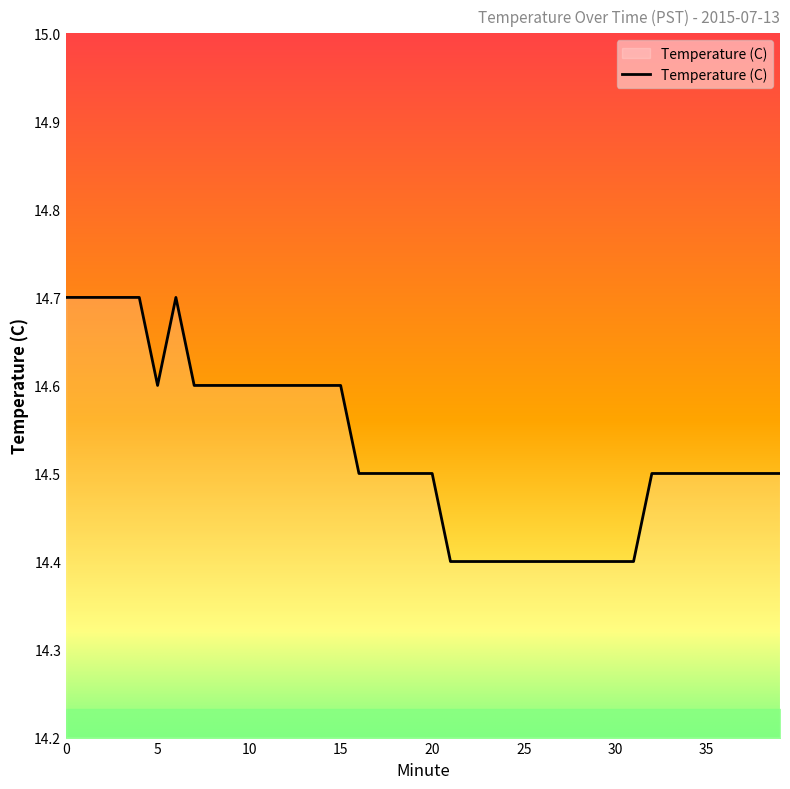

What is the smallest value displayed?

14.4